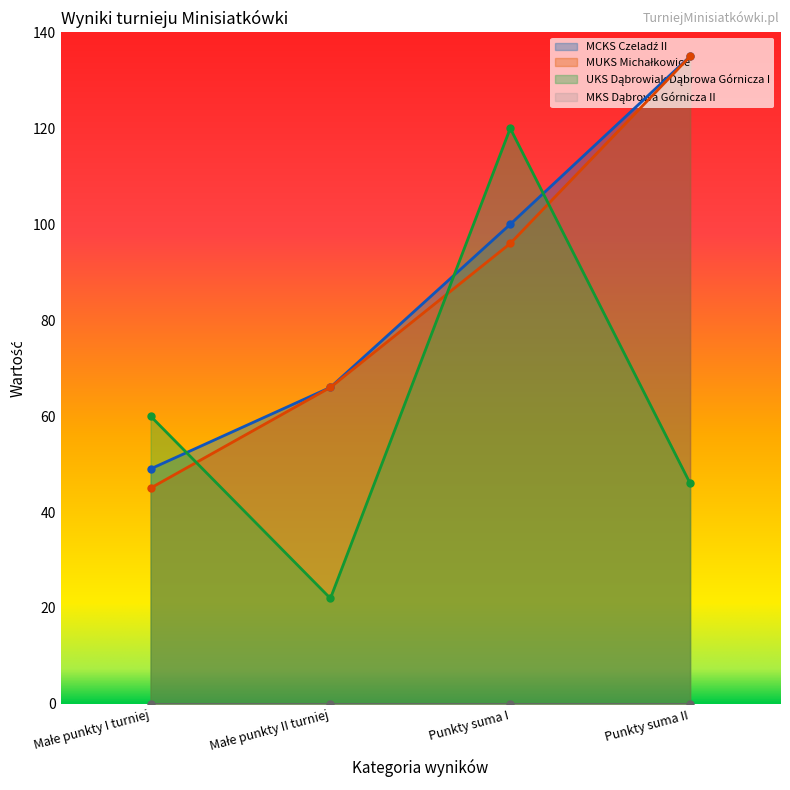

Does the chart have visible grid lines?

No